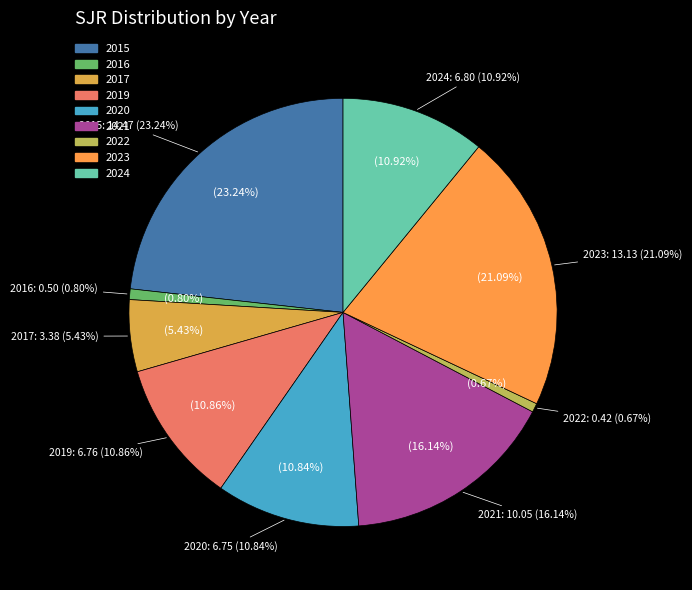

True or false: 2020 accounts for 1% of the total.

False